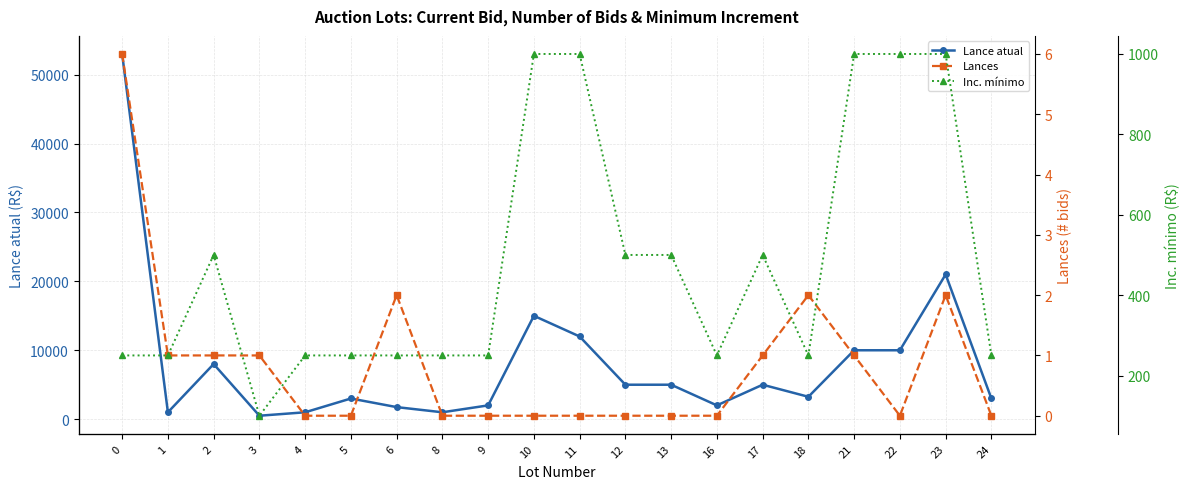

What is the value of the Inc. mínimo point at the 10th from the left?

1000